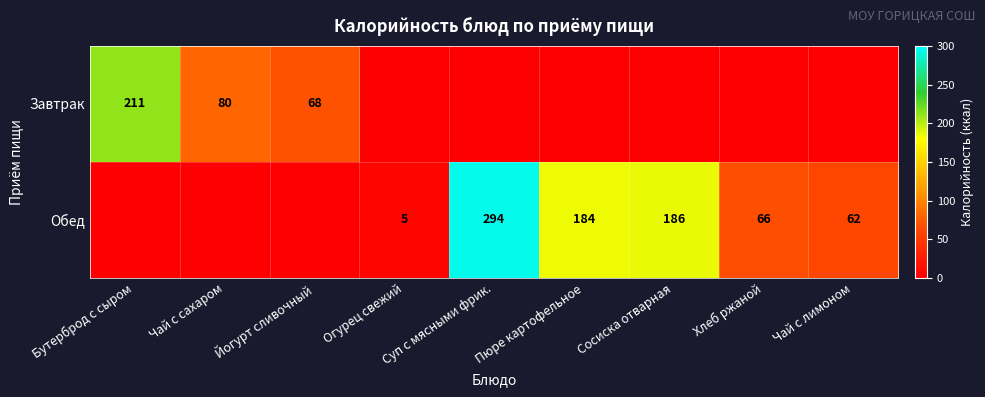

The value of Обед at Огурец свежий is 3. True or false?

False